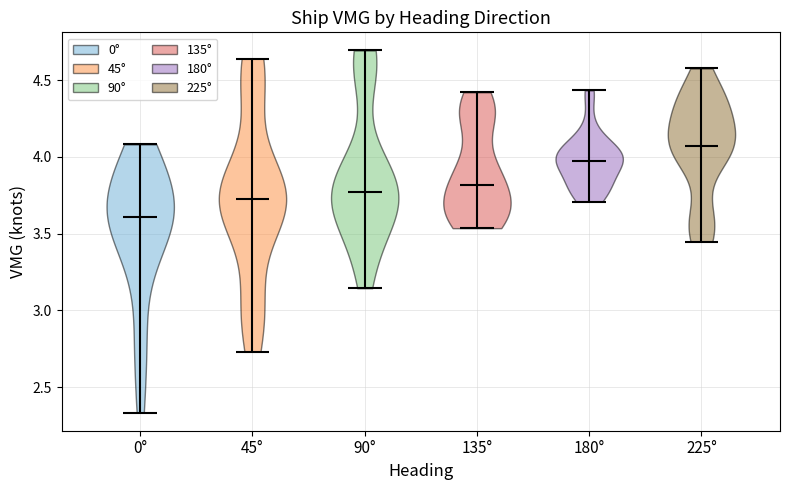

Reading left to right, read every violin against the y-axis: where its median line is, and the lowest and highest points it reaches. The values are not printed on the chart, so give them approximately, as read against the axis.

0°: median line 3.60, lowest point 2.35, highest point 4.10
45°: median line 3.70, lowest point 2.75, highest point 4.65
90°: median line 3.75, lowest point 3.15, highest point 4.70
135°: median line 3.80, lowest point 3.55, highest point 4.40
180°: median line 4.00, lowest point 3.70, highest point 4.45
225°: median line 4.05, lowest point 3.45, highest point 4.60